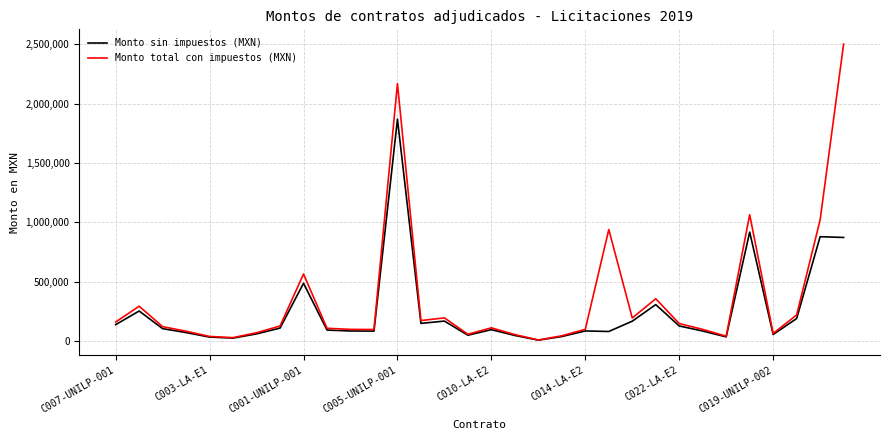

What is the maximum value for Monto total con impuestos (MXN)?

2500000.0